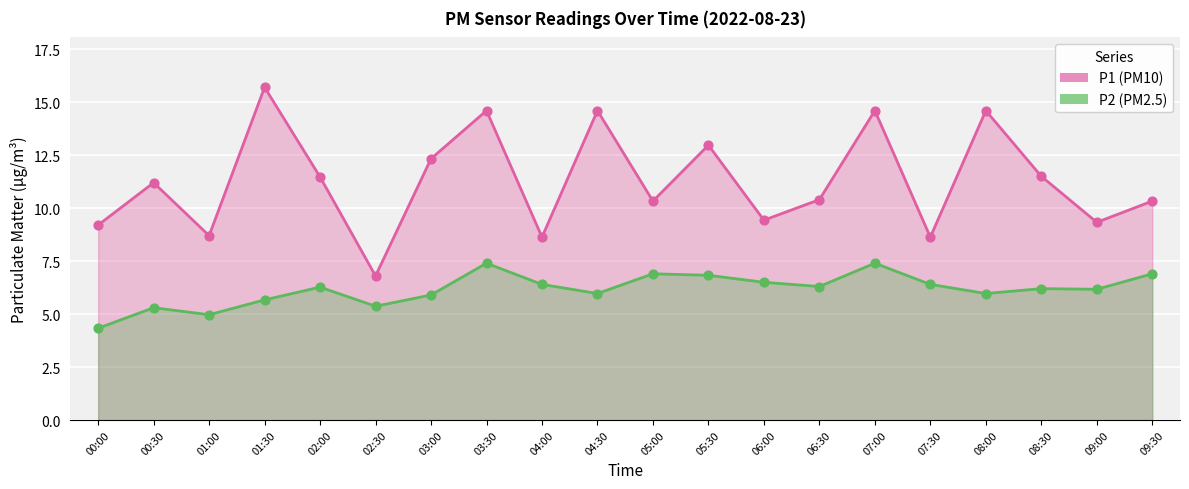

Which series contains the lowest Y value?

P2